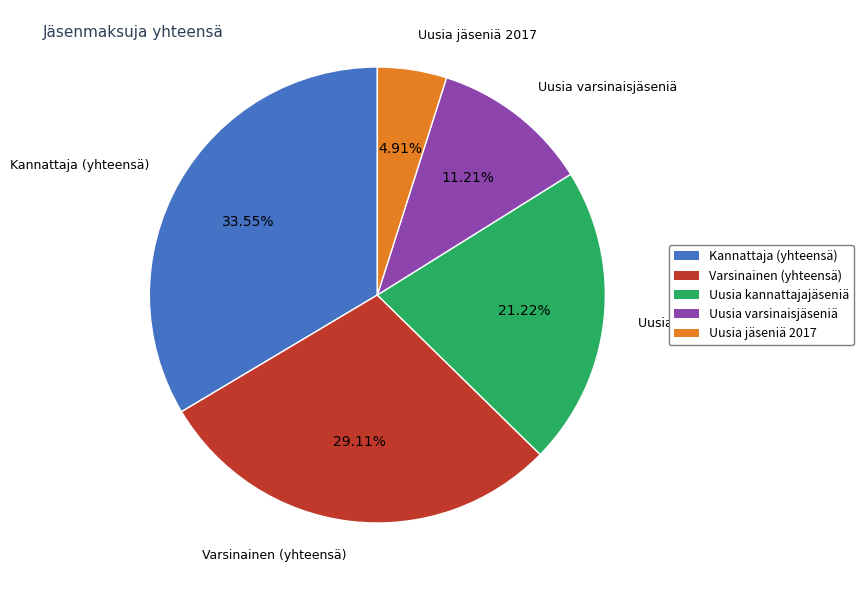

Rank the categories by value from highest to lowest.

Kannattaja, Varsinainen, Uusia kannattajajäseniä, Uusia varsinaisjäseniä, Uusia jäseniä